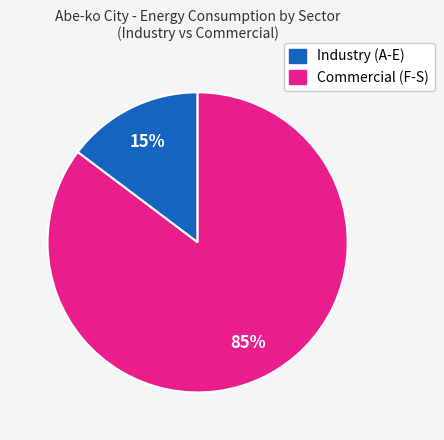

To the nearest percent, what is the average slice percentage?

50%